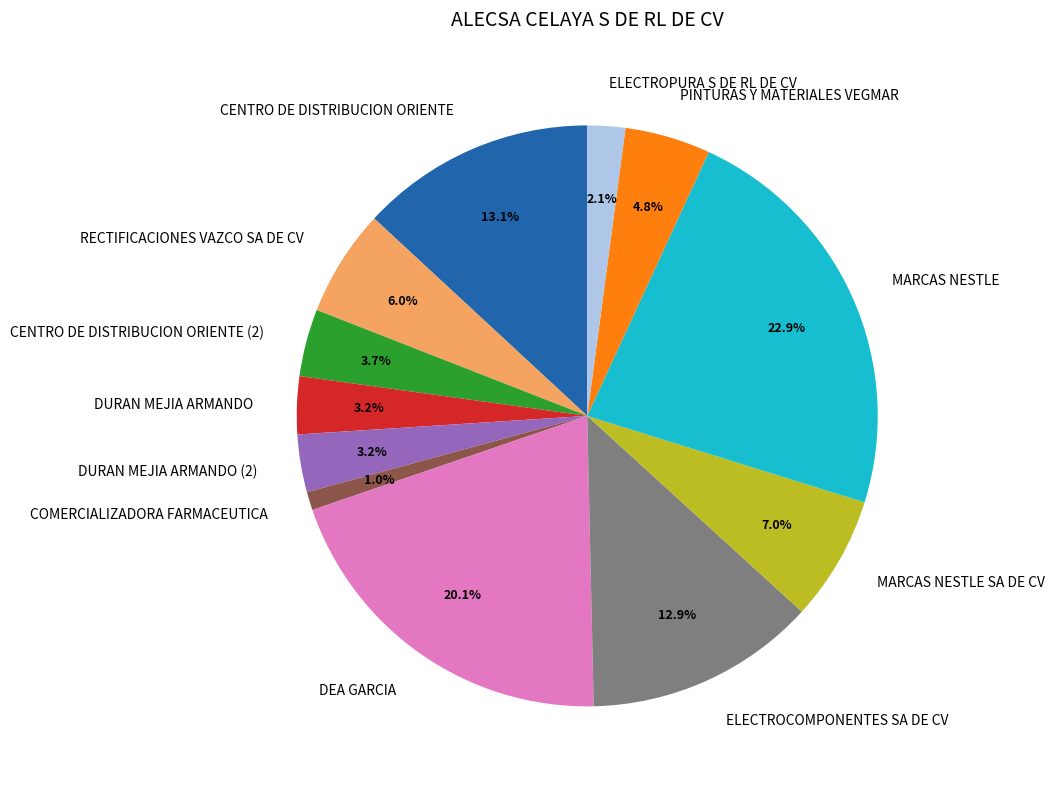

Combined, what portion of the pie is DURAN MEJIA ARMANDO and PINTURAS Y MATERIALES VEGMAR?

8.0%